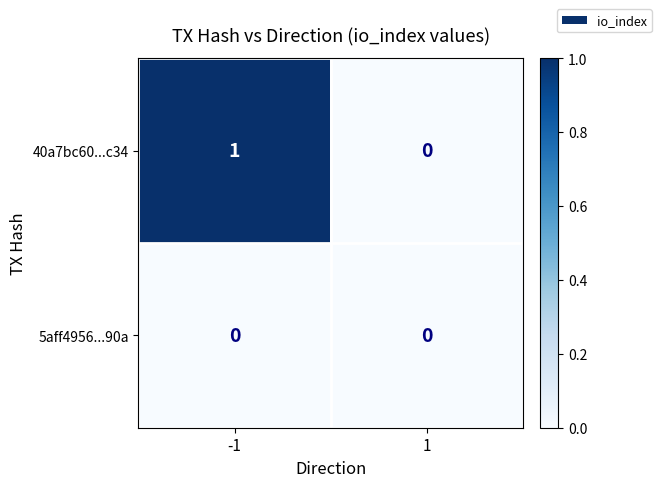

Is it true that 40a7bc60...c34 equals 0 at -1?

False